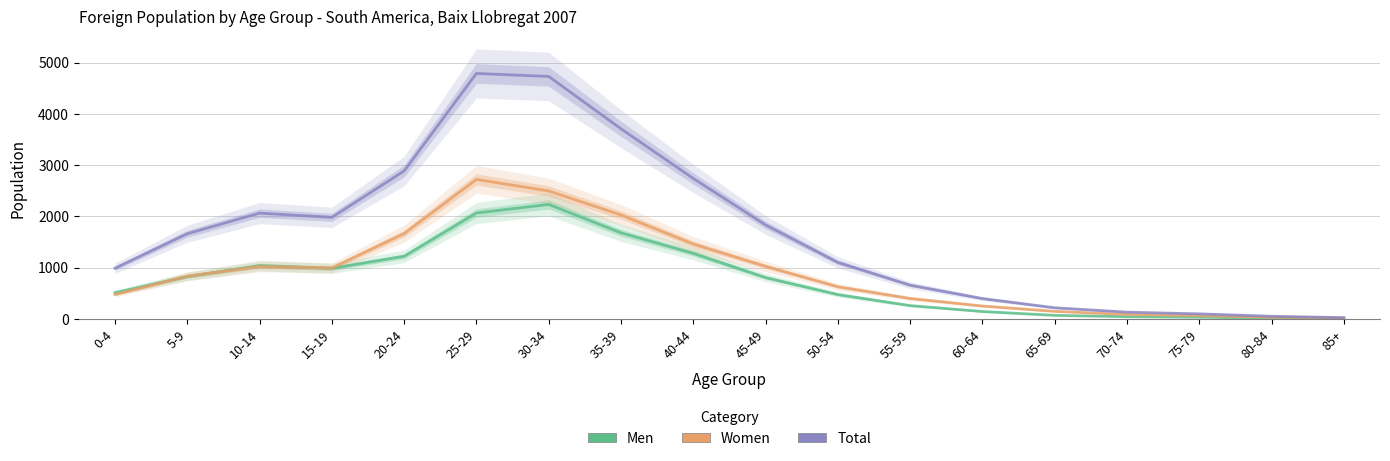

Reading right to left, list all the values displayed in this chart.

Men: 7	17	34	44	70	145	260	475	807	1279	1680	2233	2066	1221	987	1041	827	512
Women: 18	35	65	88	148	252	399	628	1026	1461	2028	2496	2721	1665	994	1023	835	477
Total: 25	52	99	132	218	397	659	1103	1833	2740	3708	4729	4787	2886	1981	2064	1662	989